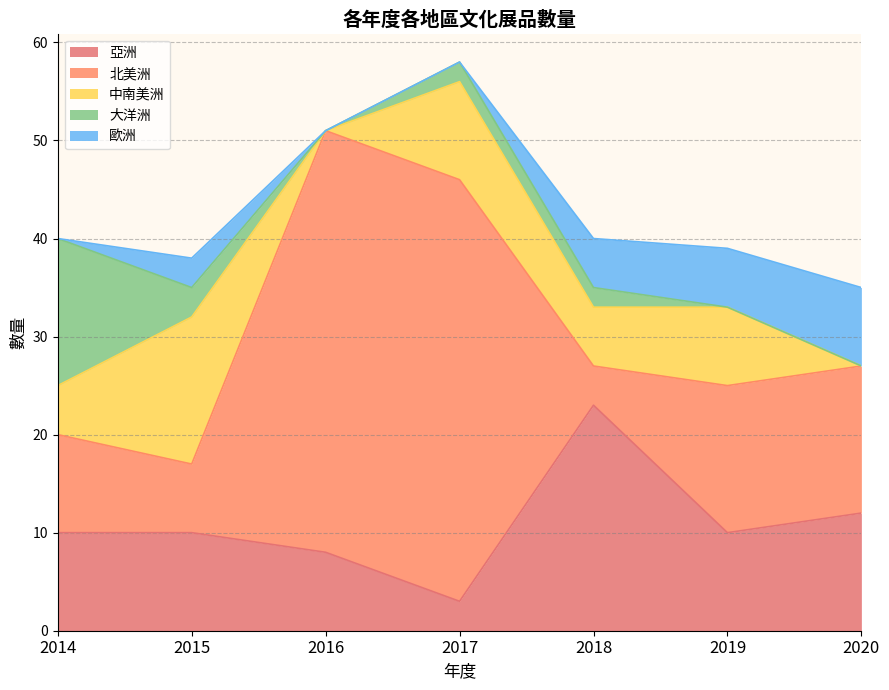

Which category has the highest value in the 亞洲 series?

2018